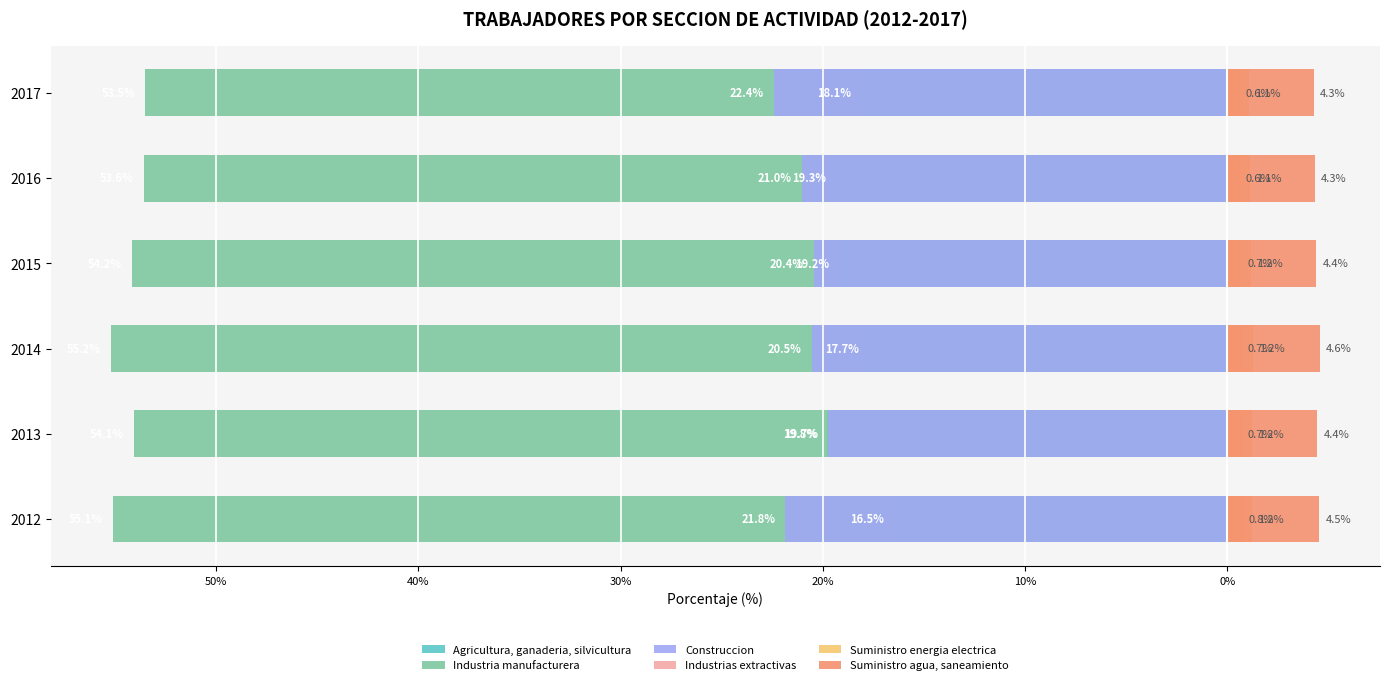

Between 2014 and 2015, which series saw the biggest shift?

Agricultura, ganaderia, silvicultura